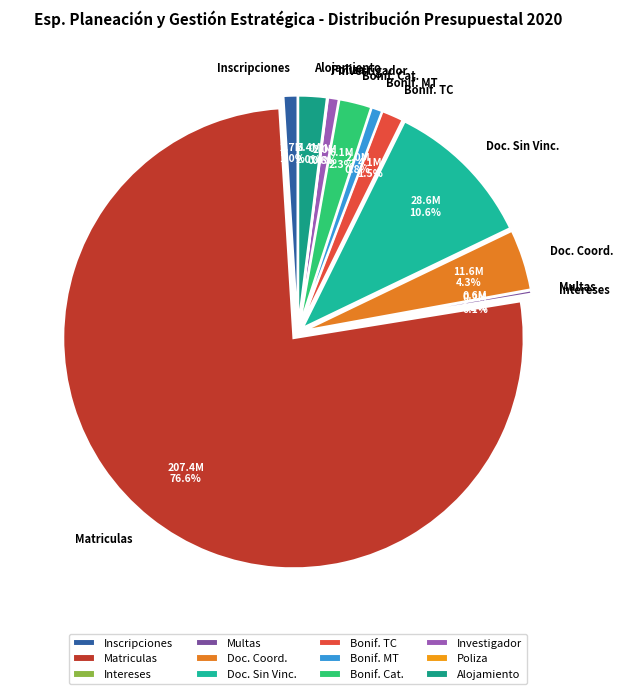

Which slice represents more than half of the pie?

Matriculas